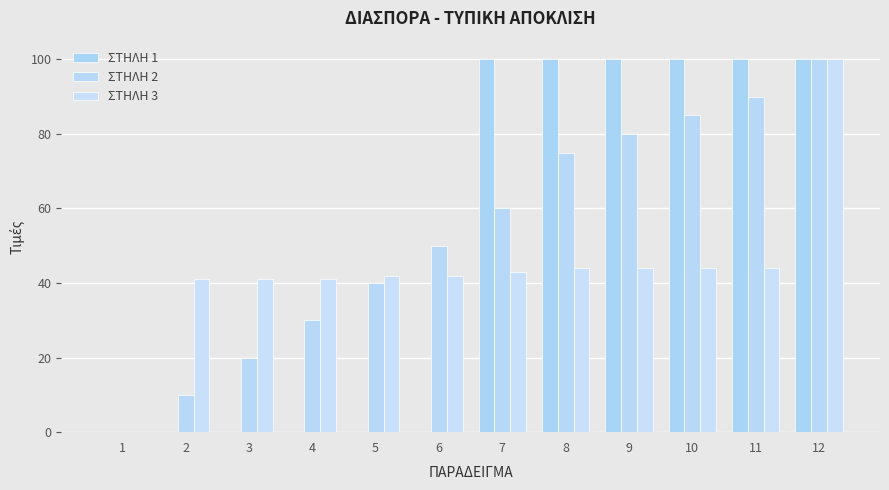

What is the sum of all ΣΤΗΛΗ 3 values?

526